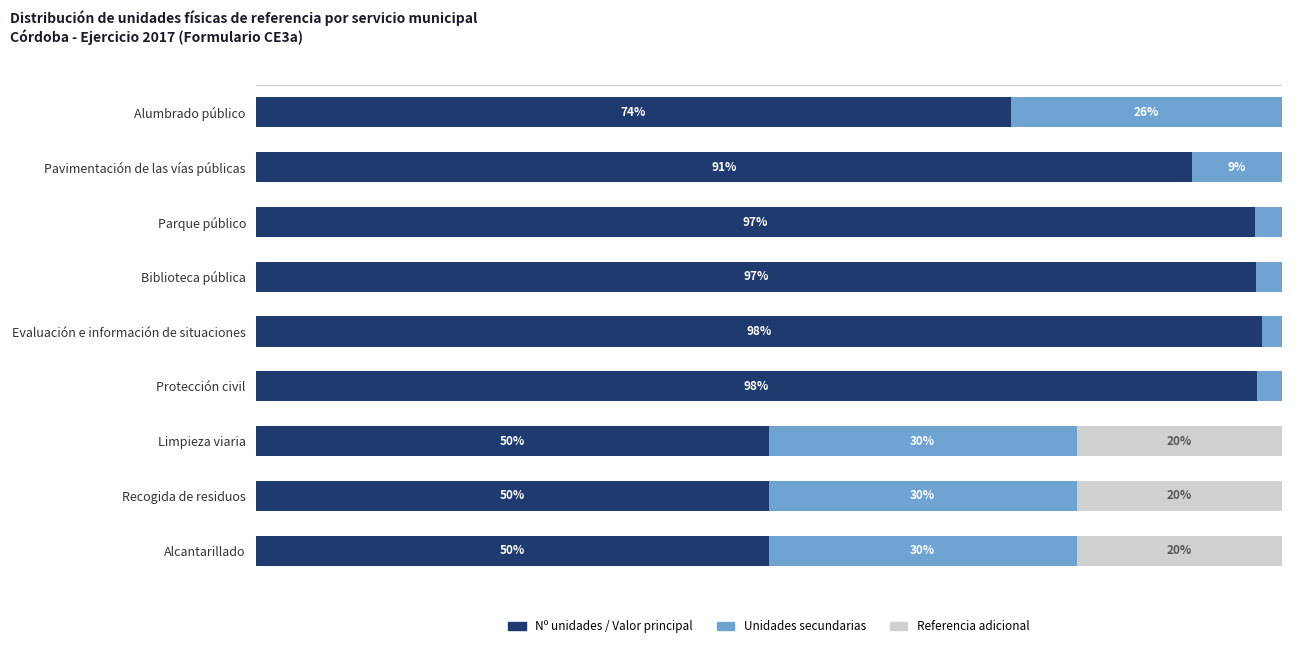

At which label is Nº unidades / Valor principal closest to 74?

Alumbrado público